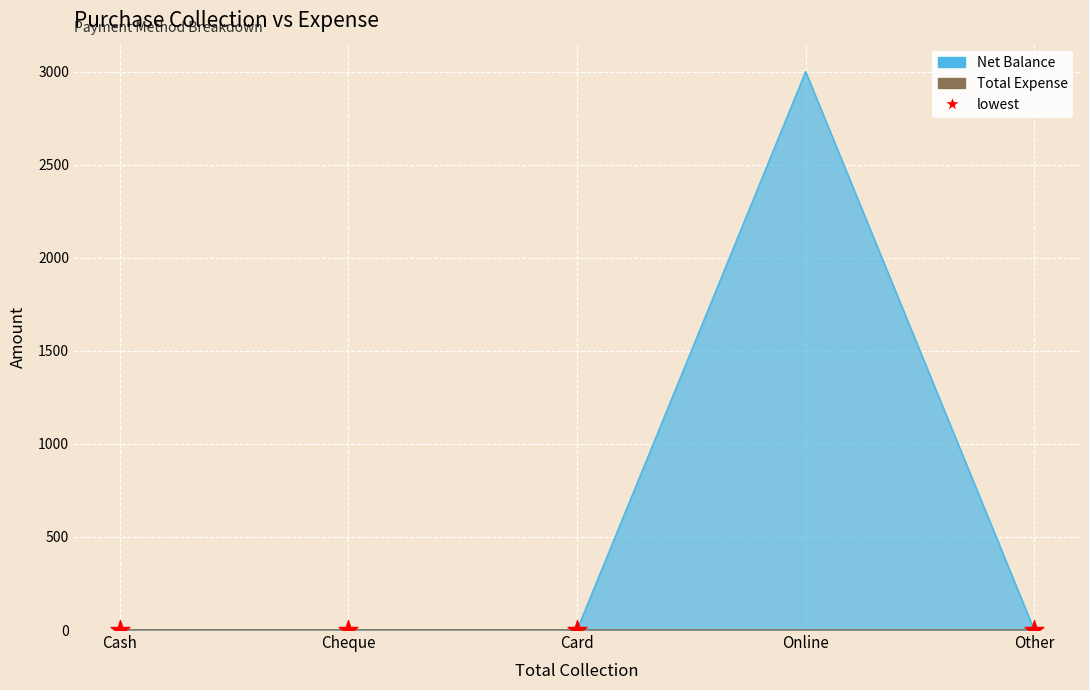

Which has a higher value, Other or Cheque?

Other